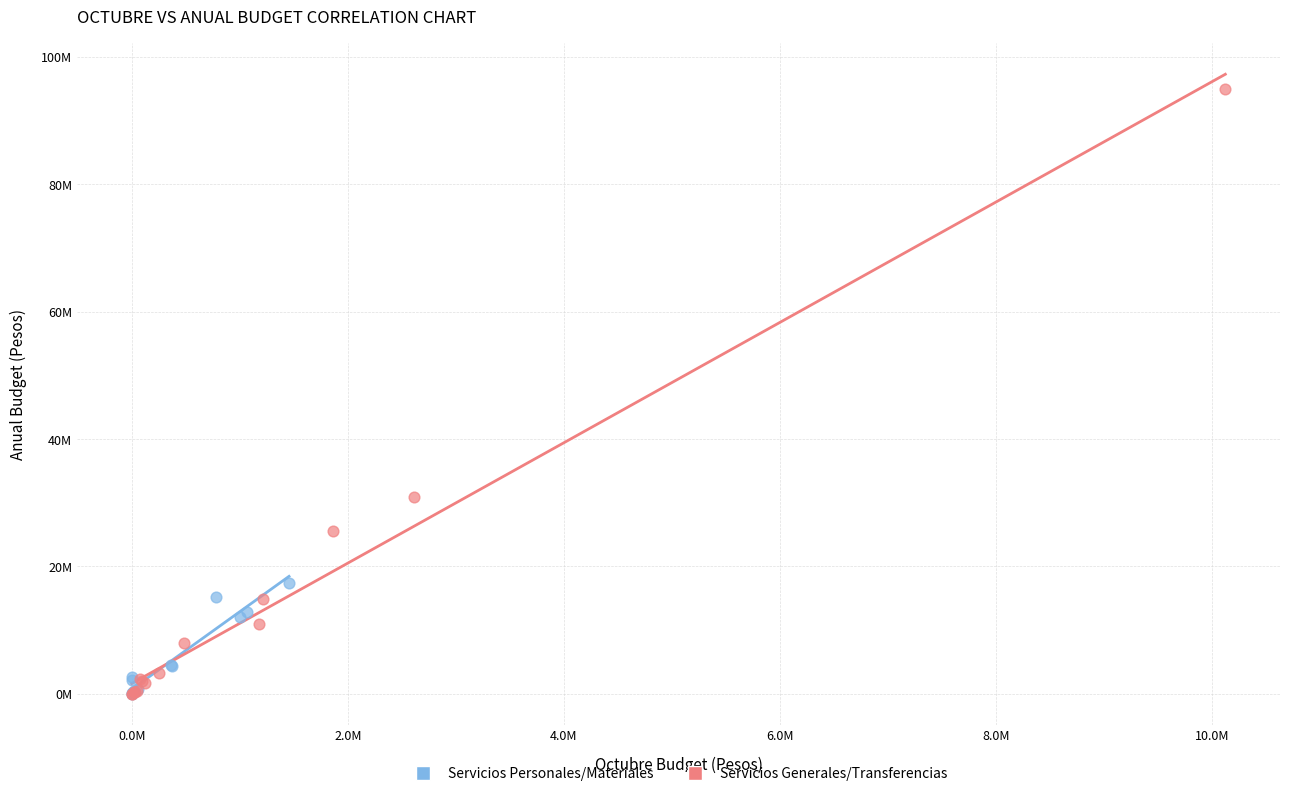

What are all the series names shown in the legend?

Servicios Personales/Materiales, Servicios Generales/Transferencias